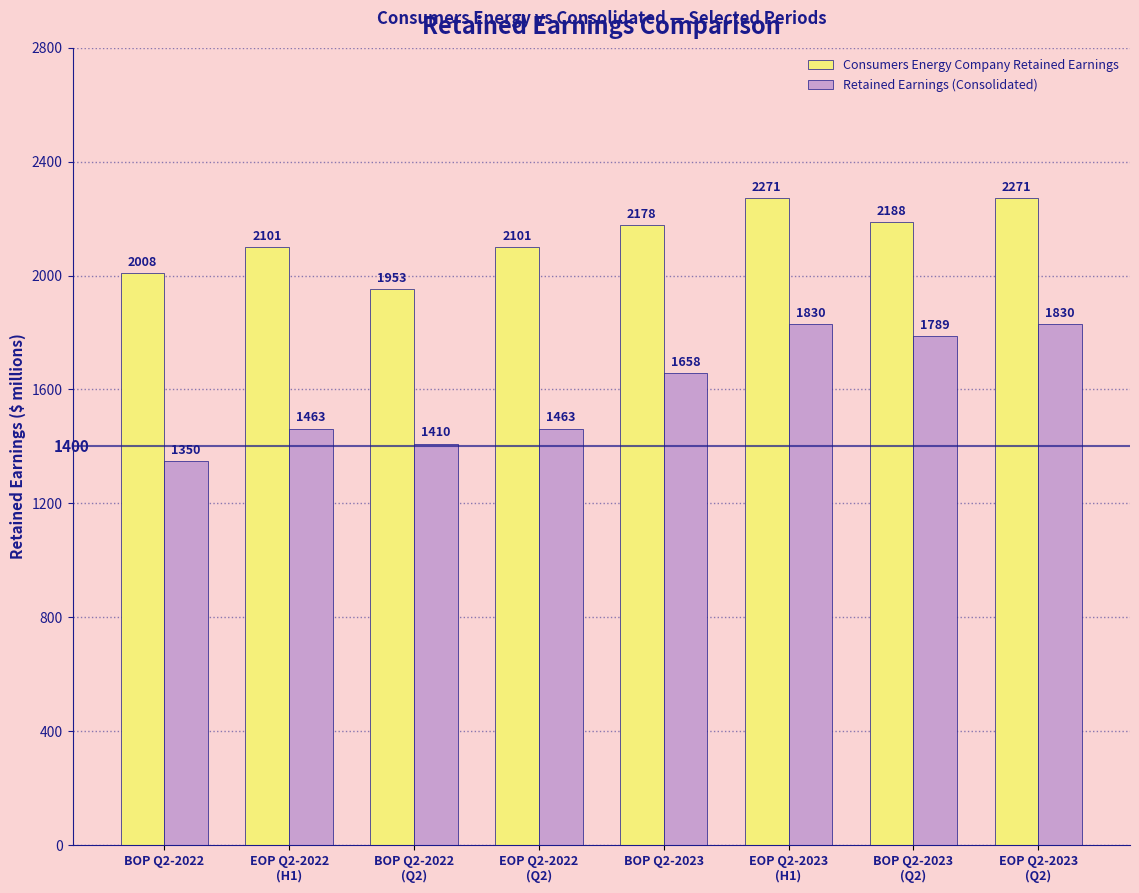

What are all the series names shown in the legend?

Consumers Energy Company Retained Earnings, Retained Earnings (Consolidated)